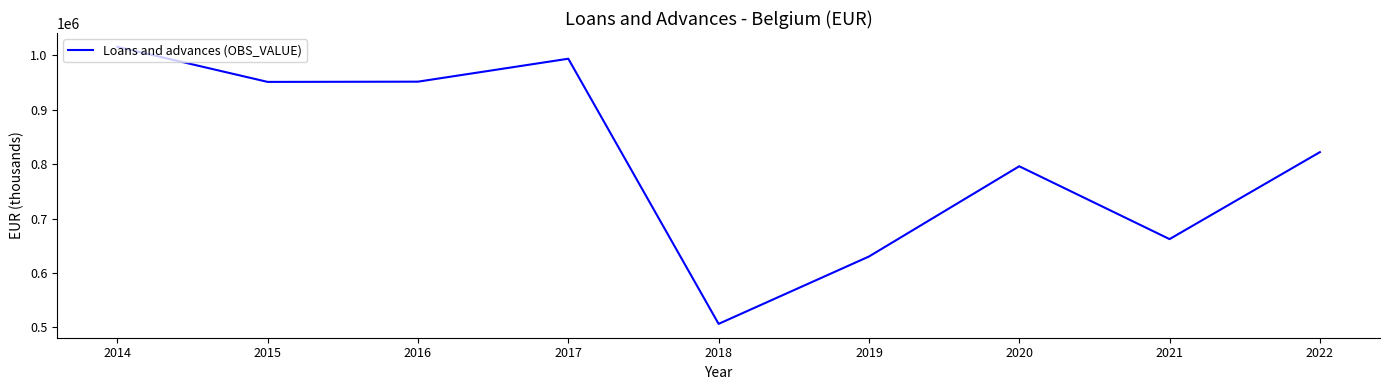

What is the greatest value displayed?

1015164